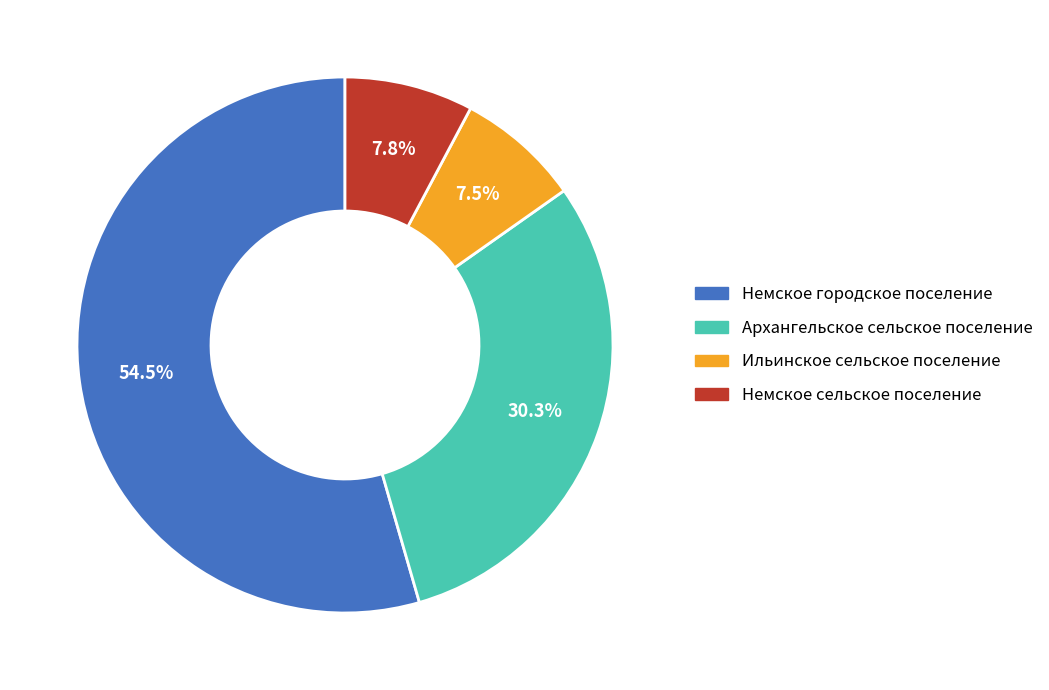

What is the ratio of the value at Немское городское поселение to the value at Ильинское сельское поселение?

7.3